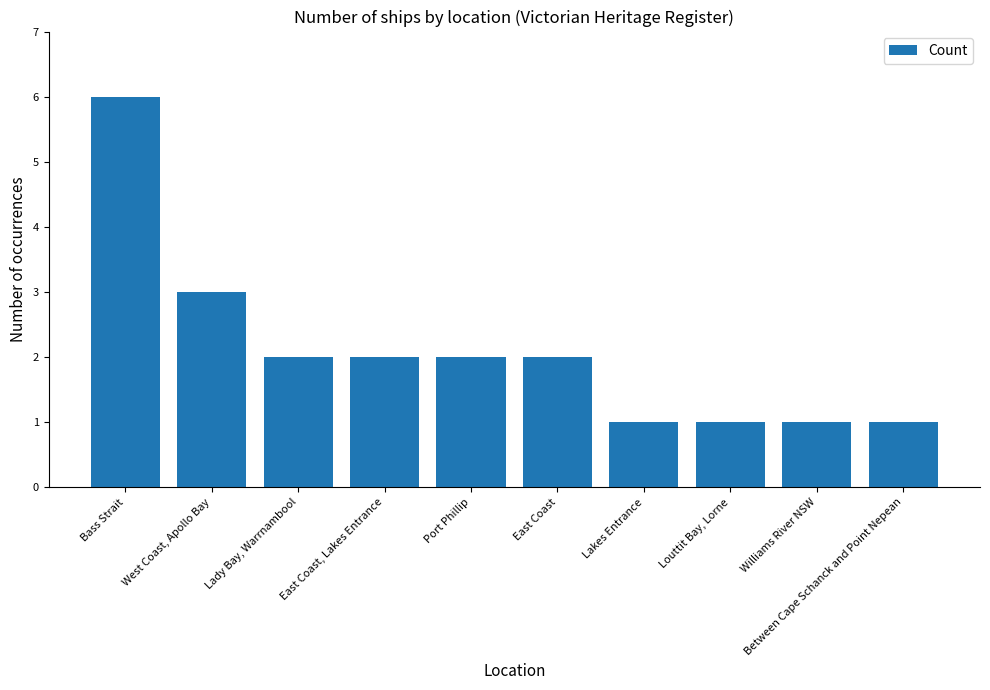

Count the number of data series in this chart.

1